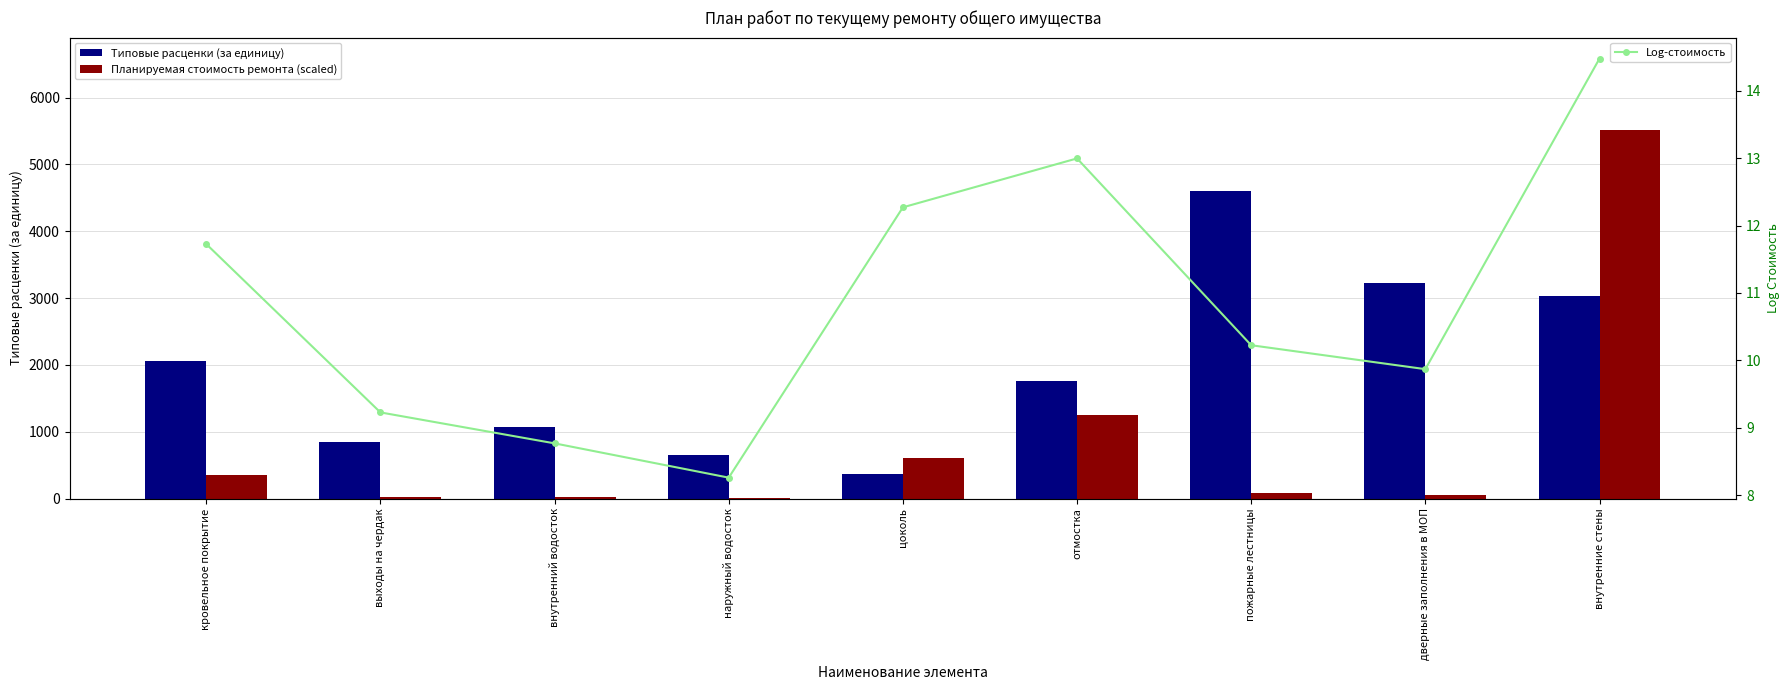

What is the minimum value for Типовые расценки (за единицу)?

374.2